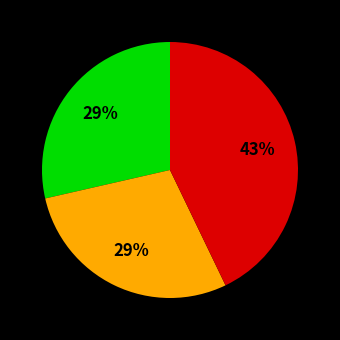

Is there a majority slice in this chart?

No